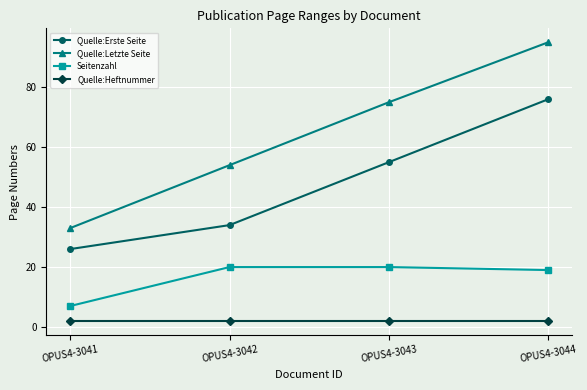

Which series changed the most between OPUS4-3041 and OPUS4-3044?

Quelle:Letzte Seite